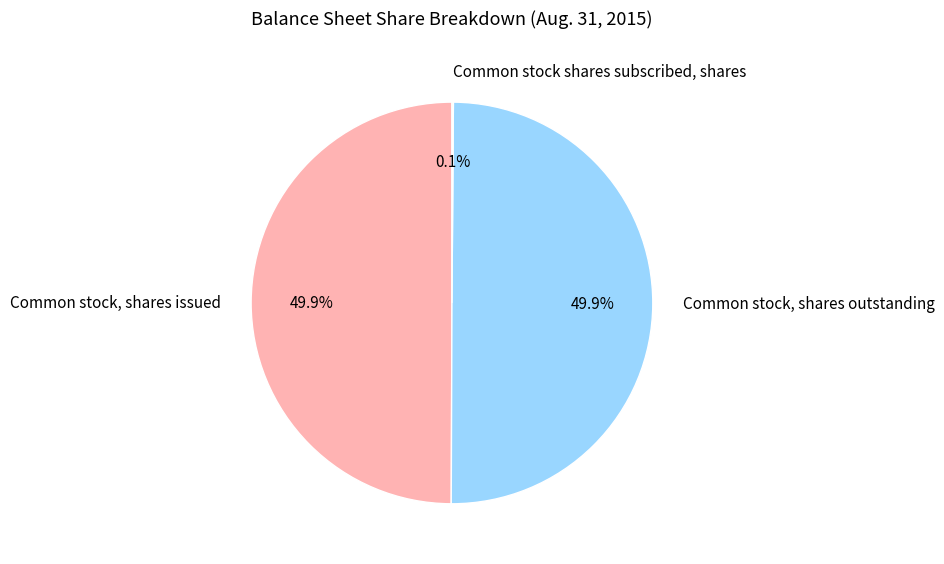

To the nearest percent, what portion does Common stock, shares issued represent?

50%